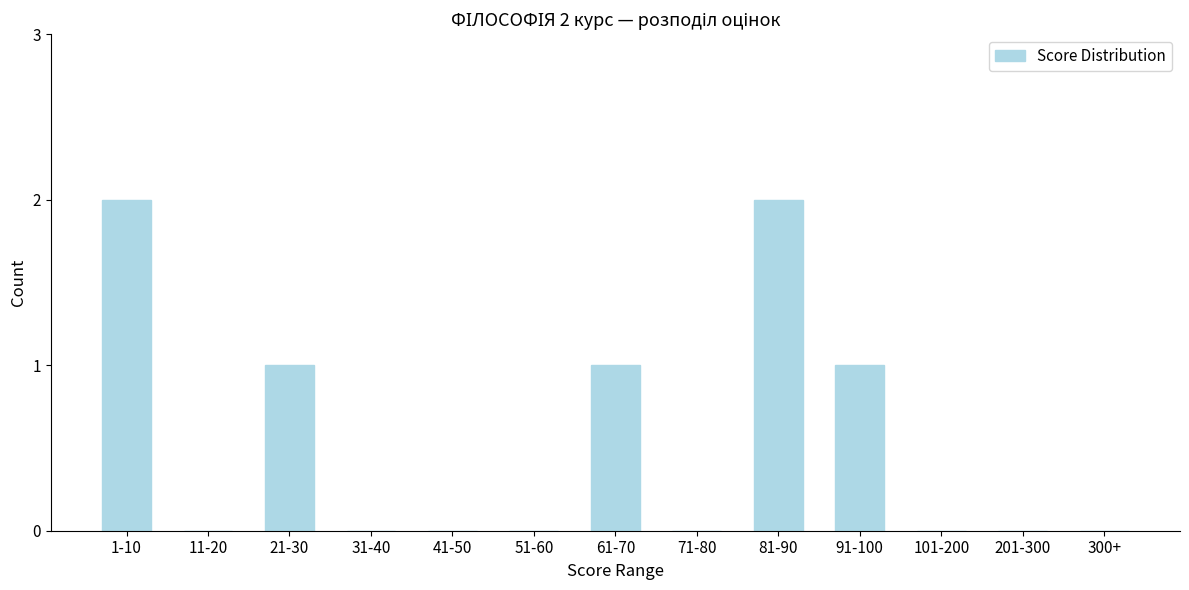

Reading left to right, transcribe all the data shown in this chart.

1-10=2	11-20=0	21-30=1	31-40=0	41-50=0	51-60=0	61-70=1	71-80=0	81-90=2	91-100=1	101-200=0	201-300=0	300+=0